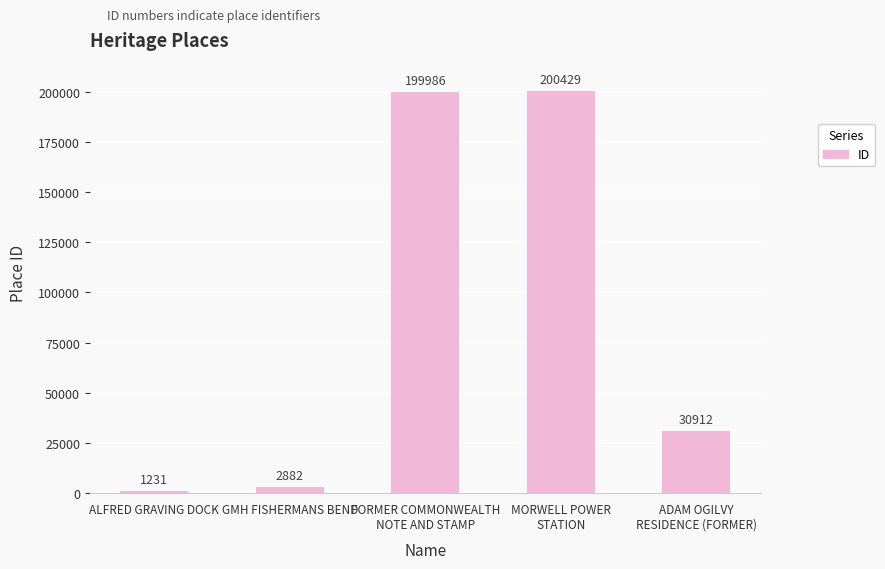

What is the greatest value displayed?

200429